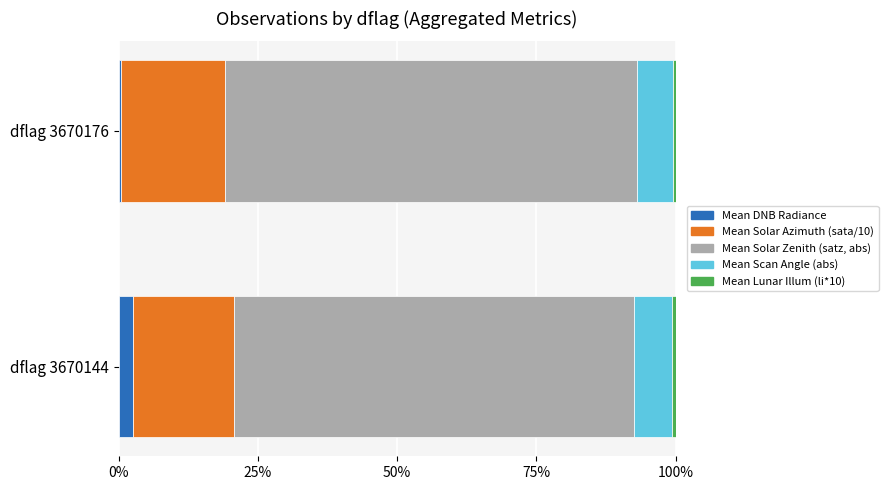

What is the difference between the maximum and minimum values in the Mean DNB Radiance series?

2.2